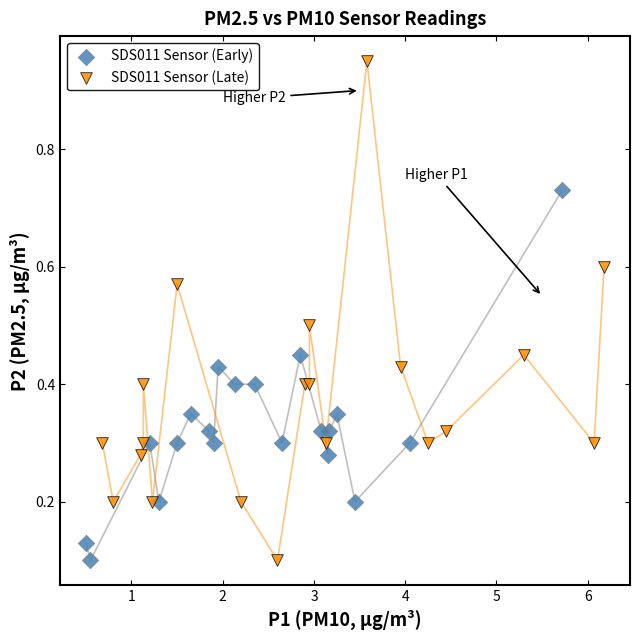

Which series has the widest spread of Y values?

SDS011 Sensor (Late)